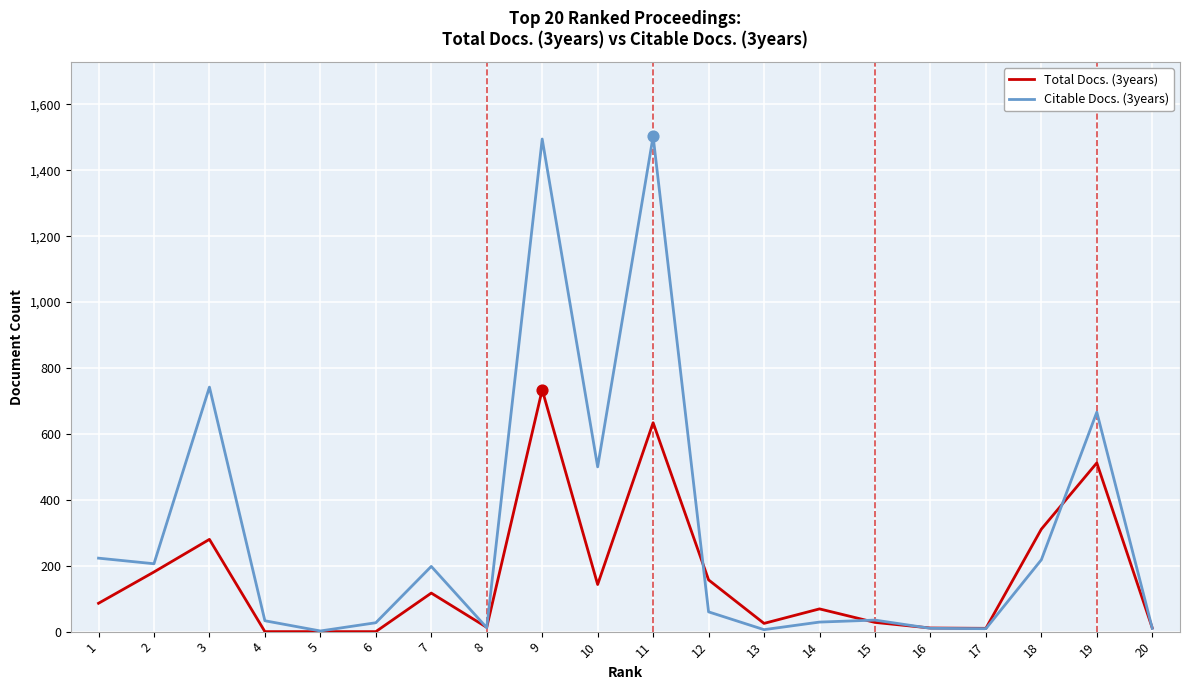

Which series has the largest total across all categories?

Citable Docs. (3years)